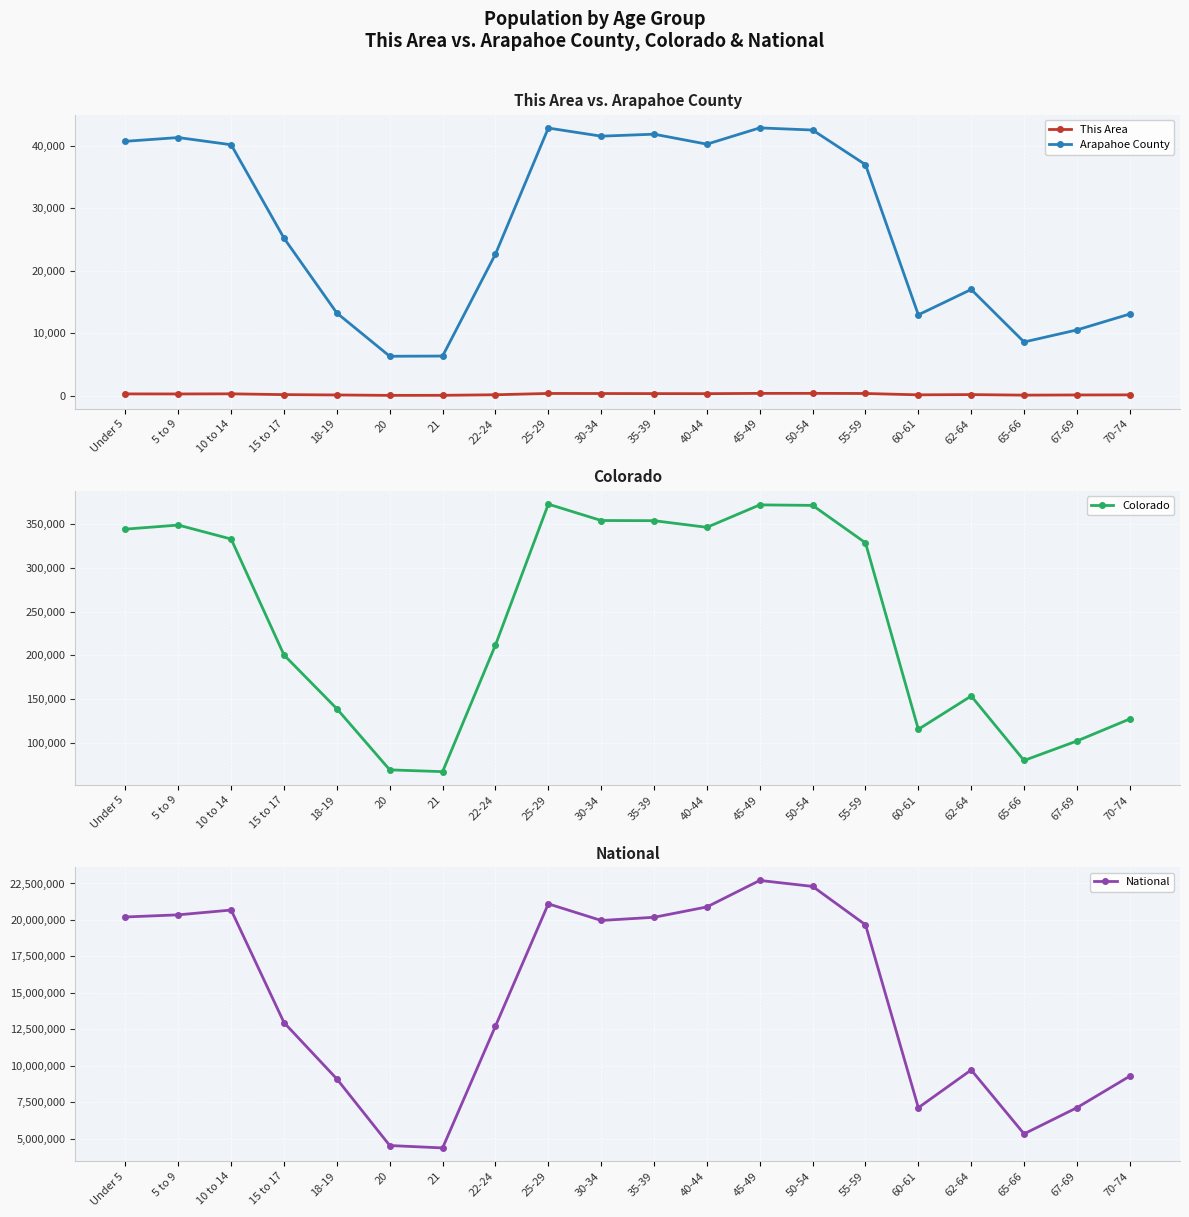

How many lines are shown in the chart?

4